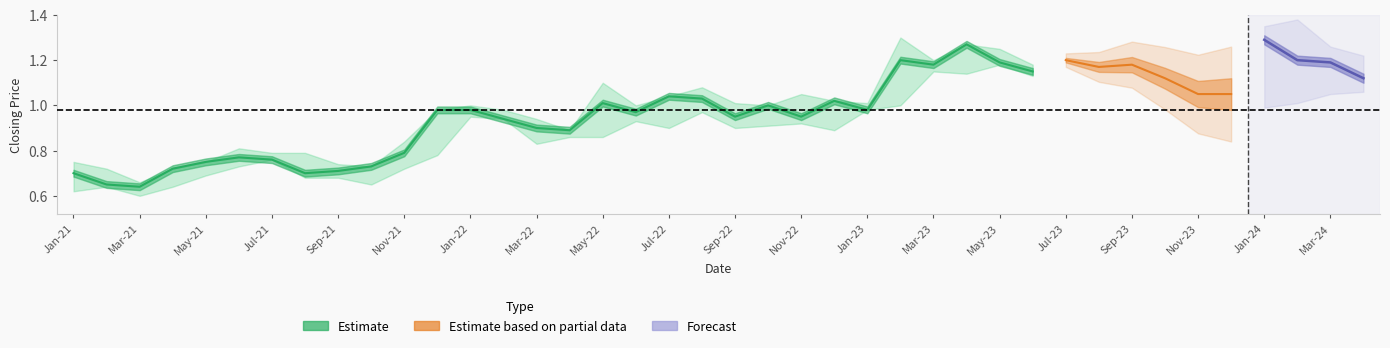

True or false: high and closing cross at least once.

False